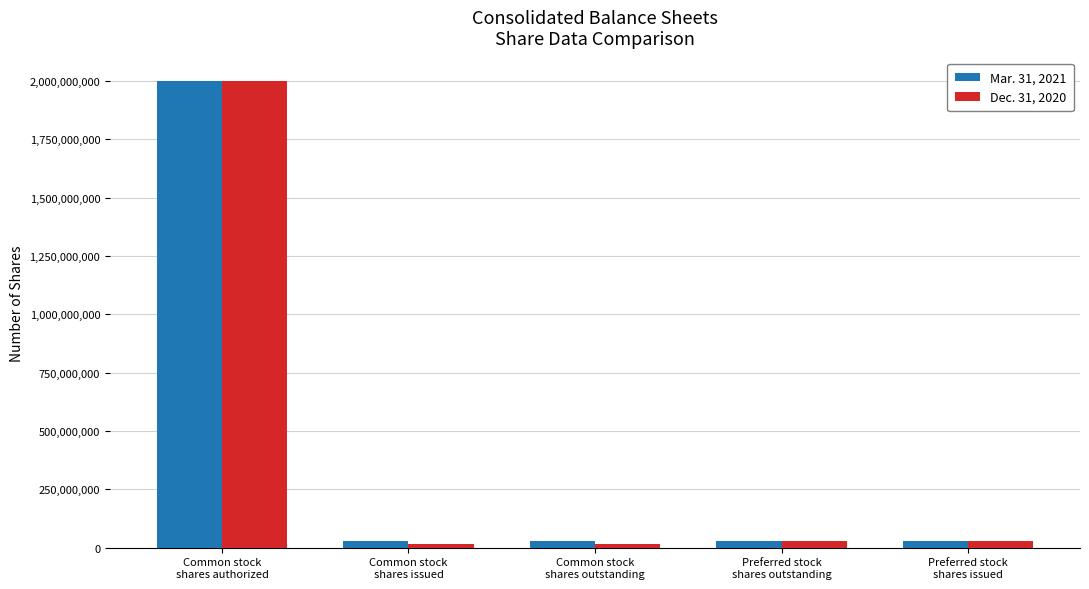

What is the value of the Mar. 31, 2021 bar at the 2nd from the left?

28881130